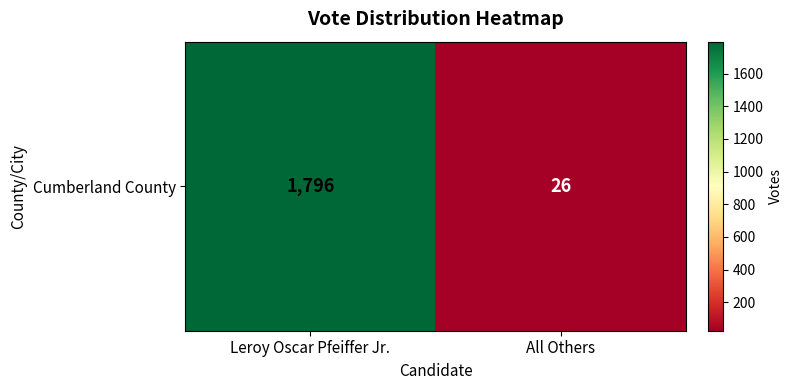

How many data points are less than 1796?

1